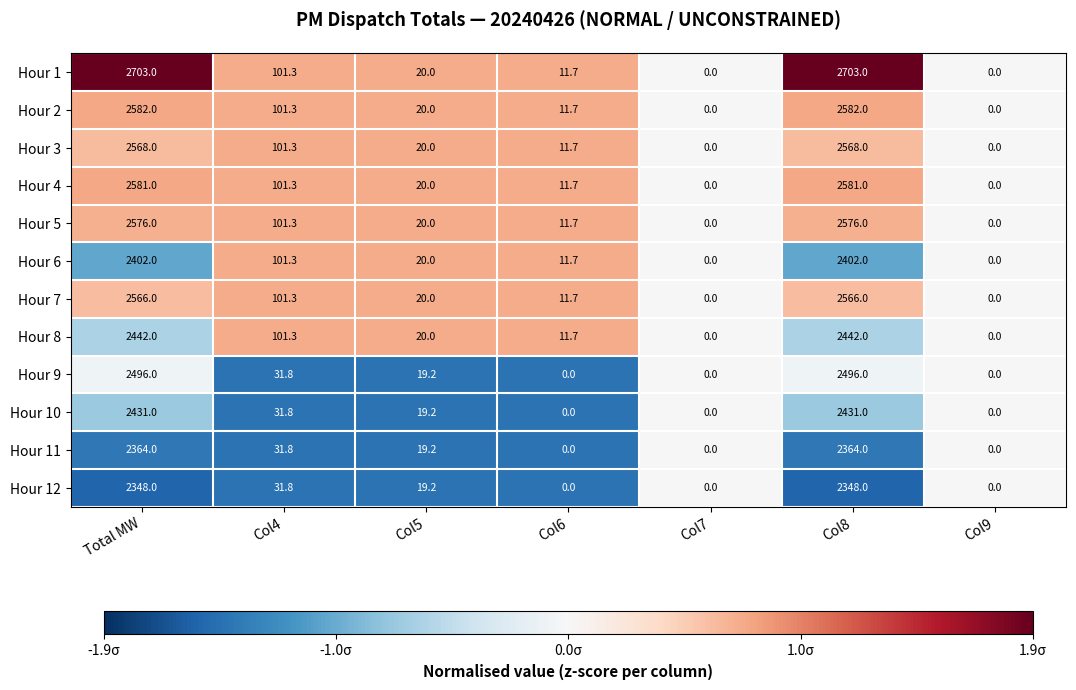

What is the sum of all Hour 8 values?

5017.0